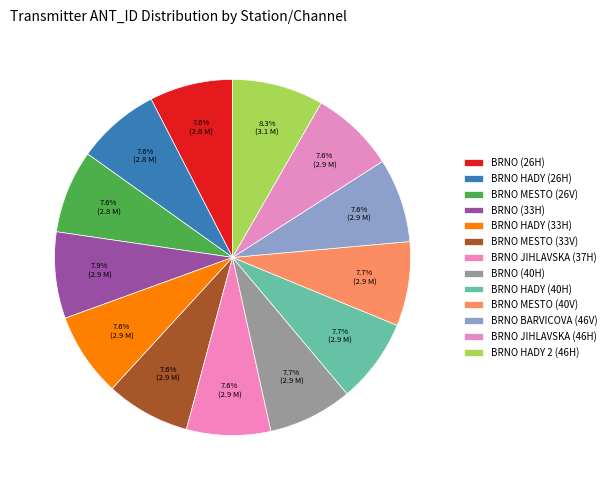

What is the smallest slice in the pie chart?

BRNO